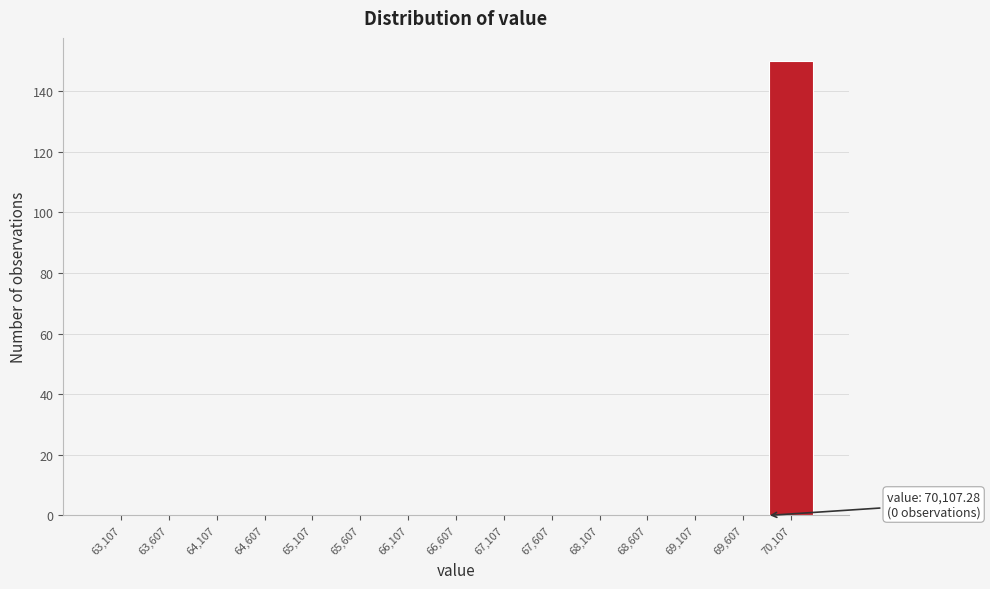

Reading left to right, transcribe all the data shown in this chart.

63,107=0	63,607=0	64,107=0	64,607=0	65,107=0	65,607=0	66,107=0	66,607=0	67,107=0	67,607=0	68,107=0	68,607=0	69,107=0	69,607=0	70,107=150